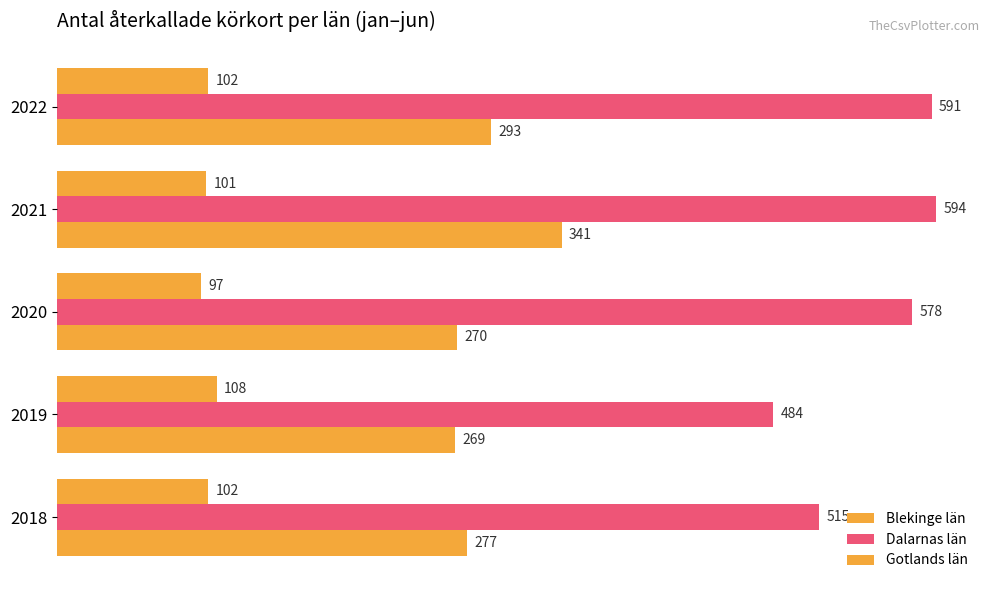

How many series are shown in this chart?

3